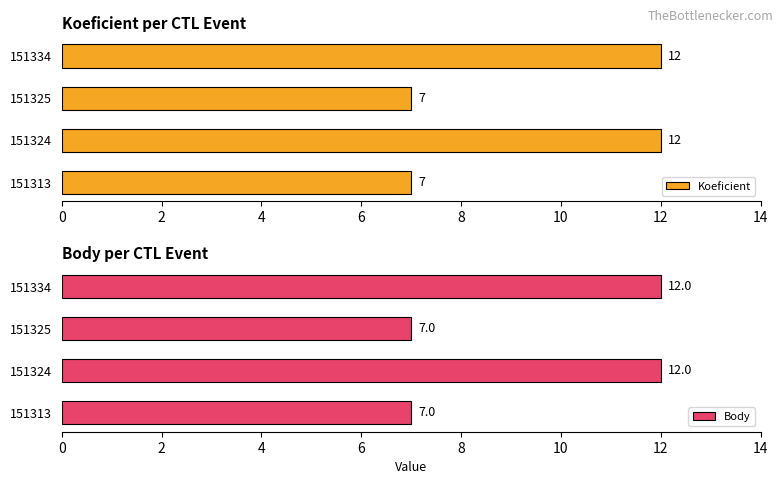

How many bars are there in total?

8